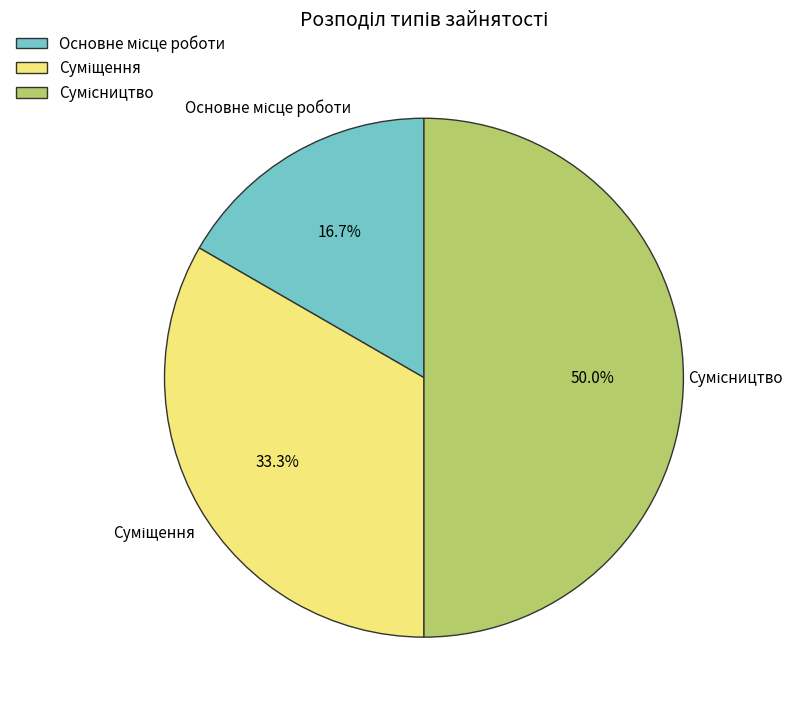

Count the number of slices in the pie.

3